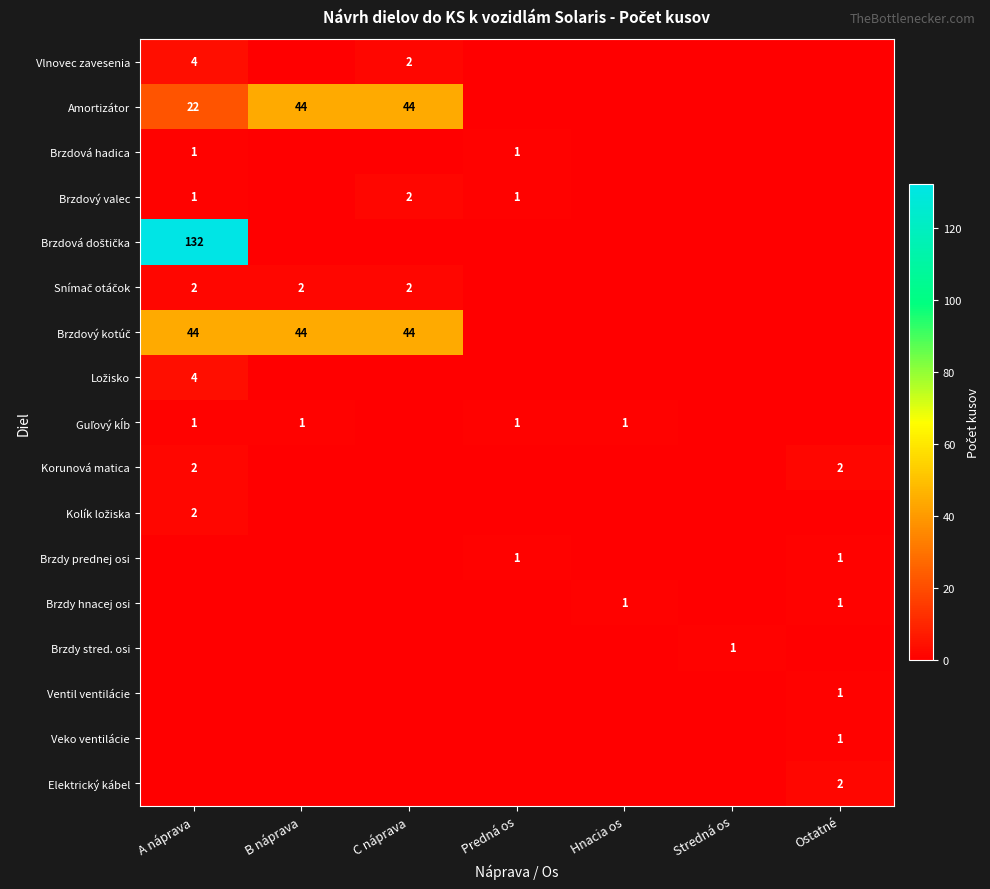

Is it true that Korunová matica equals -1 at Predná os?

False